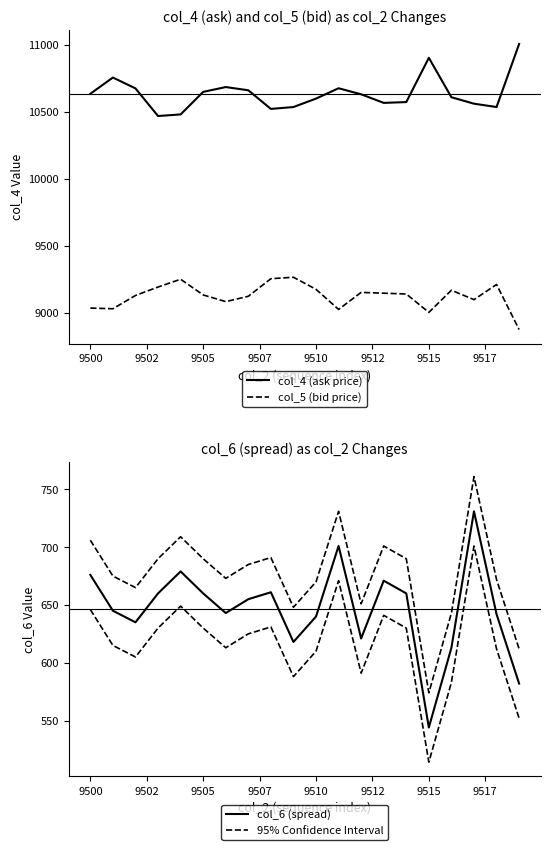

What is the minimum value for col_4 (ask price)?

10469